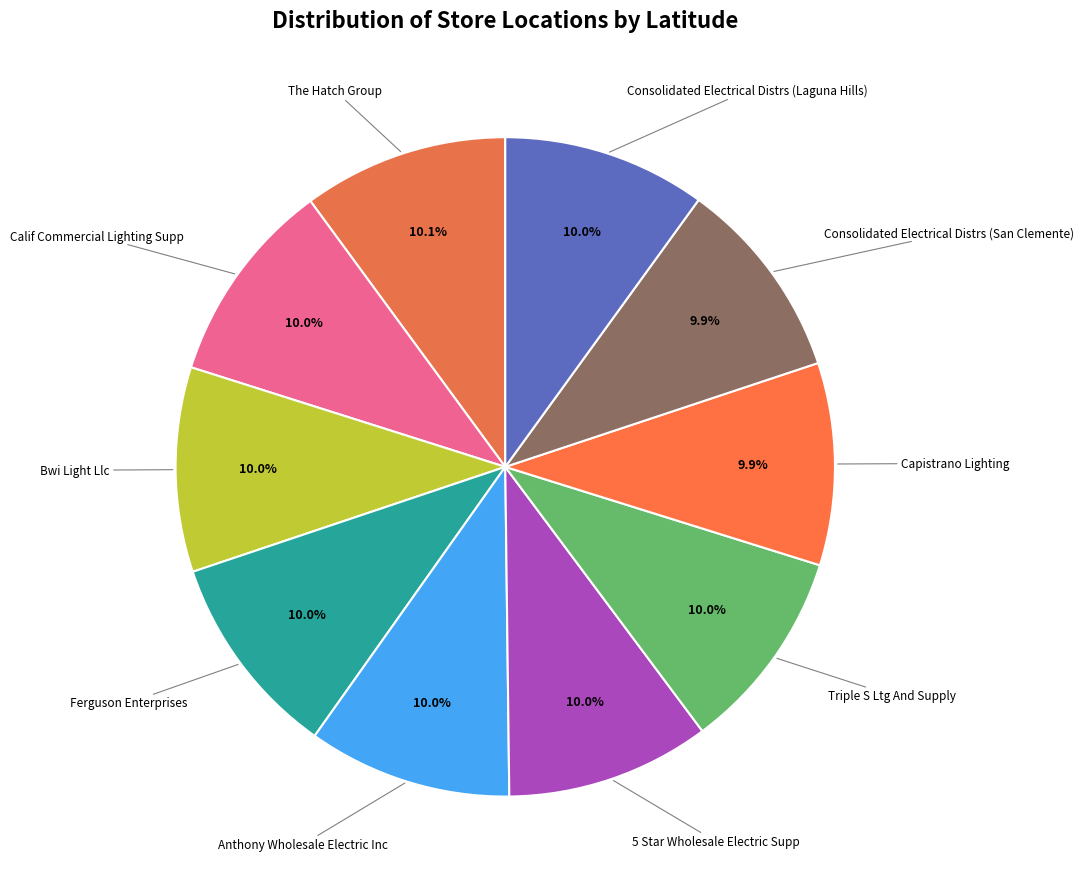

What is the largest slice in the pie chart?

The Hatch Group